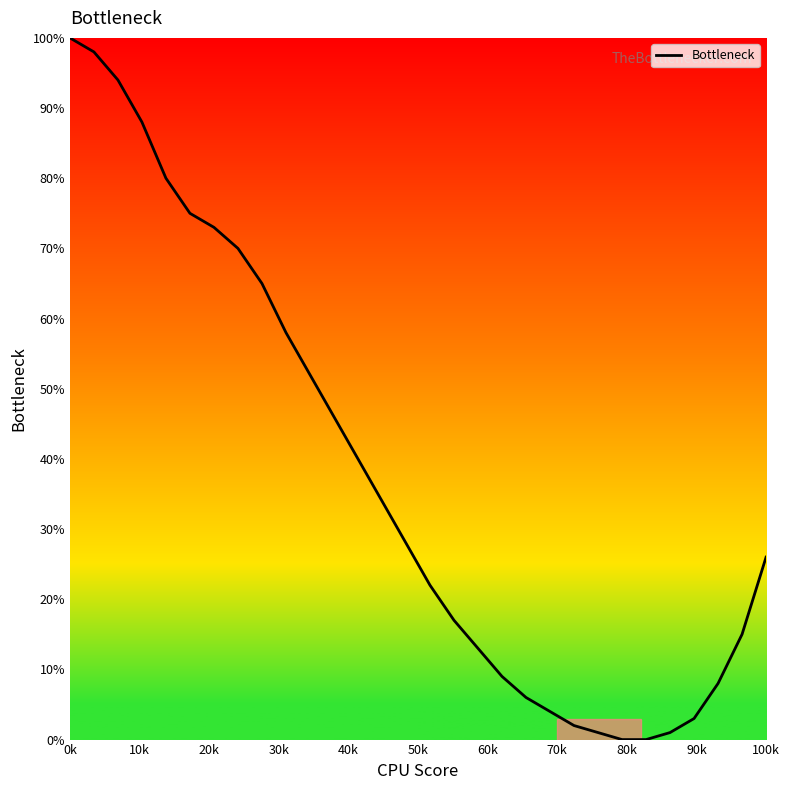

What is the difference between the maximum and minimum values?

100